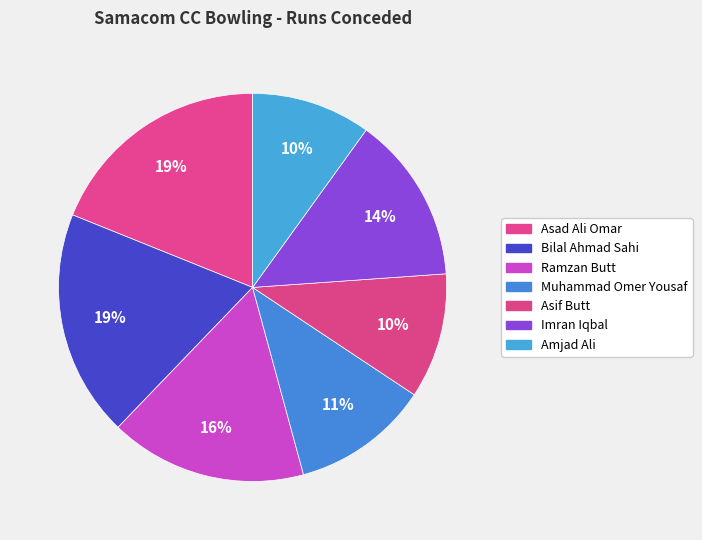

Is the sum of Asif Butt and Ramzan Butt greater than half?

No